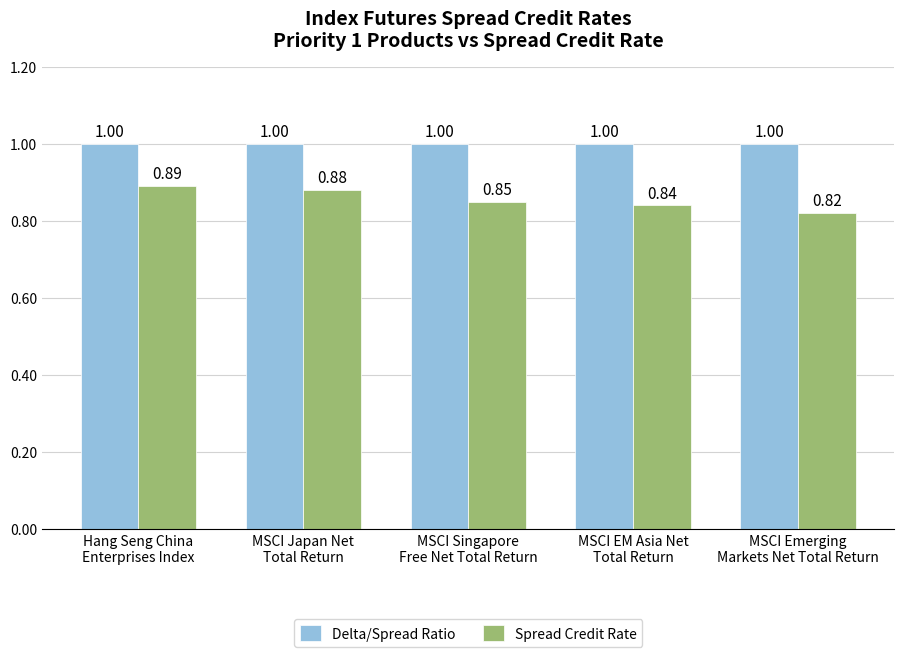

Which series has the widest spread of values?

Spread Credit Rate